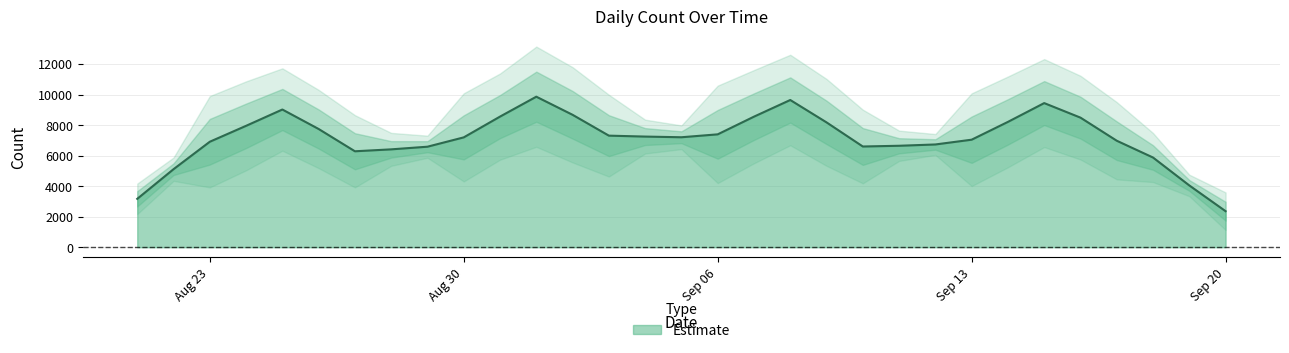

How many lines are shown in the chart?

1